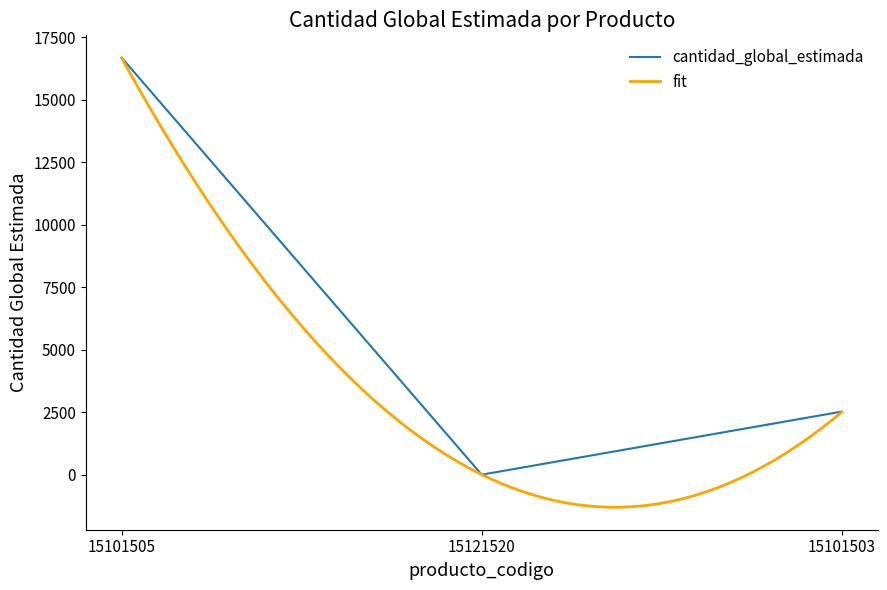

List the labels in order of value, smallest first.

15121520, 15101503, 15101505